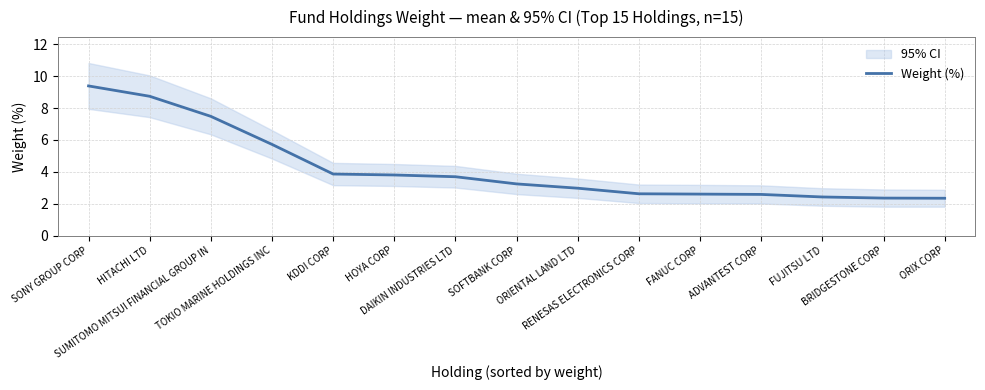

At which category does the chart reach its minimum across all series?

ORIX CORP